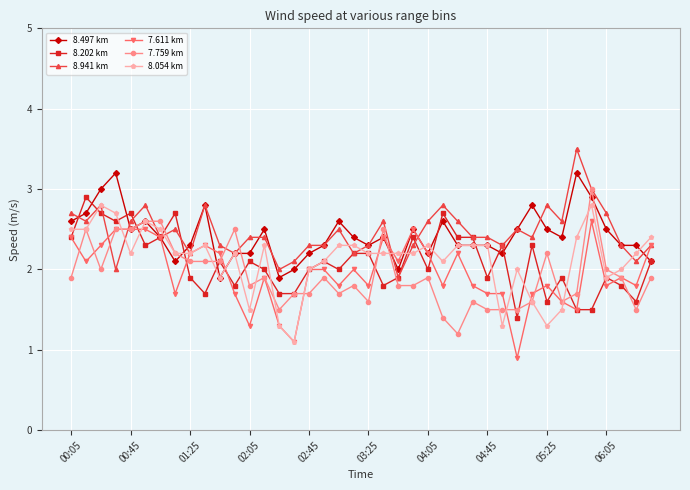

Reading right to left, what are all the values shown in this chart?

8.497 km: 2.1	2.3	2.3	2.5	2.9	3.2	2.4	2.5	2.8	2.5	2.2	2.3	2.3	2.3	2.6	2.2	2.5	2.0	2.4	2.3	2.4	2.6	2.3	2.2	2.0	1.9	2.5	2.2	2.2	1.9	2.8	2.3	2.1	2.4	2.6	2.5	3.2	3.0	2.7	2.6
8.202 km: 2.1	1.6	1.8	1.9	1.5	1.5	1.9	1.6	2.3	1.4	2.3	1.9	2.4	2.4	2.7	2.0	2.4	1.9	1.8	2.2	2.2	2.0	2.1	2.0	1.7	1.7	2.0	2.1	1.8	2.1	1.7	1.9	2.7	2.4	2.3	2.7	2.6	2.7	2.9	2.4
8.941 km: 2.3	2.1	2.3	2.7	3.0	3.5	2.6	2.8	2.4	2.5	2.3	2.4	2.4	2.6	2.8	2.6	2.3	1.9	2.6	2.3	2.2	2.5	2.3	2.3	2.1	2.0	2.4	2.4	2.2	2.3	2.8	2.2	2.5	2.4	2.8	2.6	2.0	2.8	2.6	2.7
7.611 km: 2.3	1.8	1.9	1.8	2.6	1.5	1.6	1.8	1.7	0.9	1.7	1.7	1.8	2.2	1.8	2.2	2.5	2.1	2.4	1.8	2.0	1.8	2.0	2.0	1.1	1.3	1.9	1.3	1.7	2.2	2.3	2.2	1.7	2.4	2.5	2.5	2.5	2.3	2.1	2.4
7.759 km: 1.9	1.5	1.9	2.0	3.0	1.7	1.6	2.2	1.6	1.5	1.5	1.5	1.6	1.2	1.4	1.9	1.8	1.8	2.5	1.6	1.8	1.7	1.9	1.7	1.7	1.5	1.9	1.8	2.5	2.1	2.1	2.1	2.2	2.6	2.6	2.5	2.5	2.0	2.5	1.9
8.054 km: 2.4	2.2	2.0	1.9	2.8	2.4	1.5	1.3	1.6	2.0	1.3	2.3	2.3	2.3	2.1	2.3	2.2	2.2	2.2	2.2	2.3	2.3	2.1	2.0	1.1	1.3	2.3	1.5	2.2	1.9	2.3	2.2	2.2	2.5	2.6	2.2	2.7	2.8	2.5	2.5